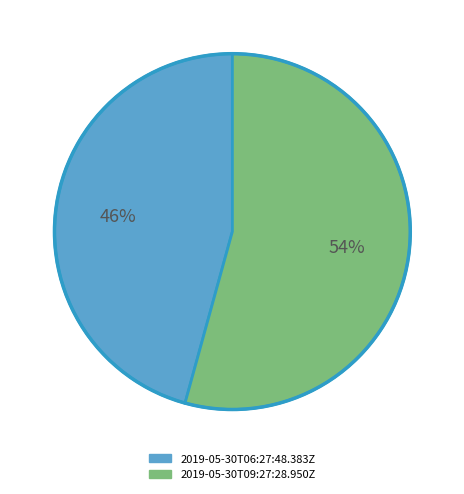

To the nearest percent, what is the average slice percentage?

50%